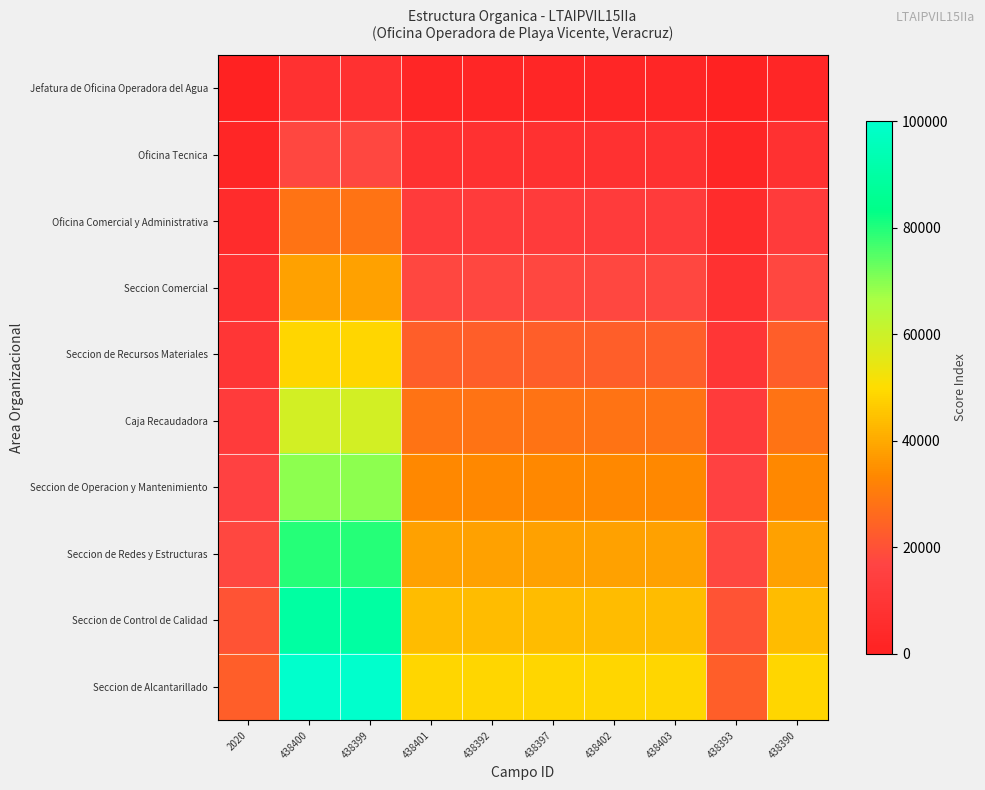

List the series in order of their peak value, highest first.

Seccion de Alcantarillado, Seccion de Control de Calidad, Seccion de Redes y Estructuras, Seccion de Operacion y Mantenimiento, Caja Recaudadora, Seccion de Recursos Materiales, Seccion Comercial, Oficina Comercial y Administrativa, Oficina Tecnica, Jefatura de Oficina Operadora del Agua